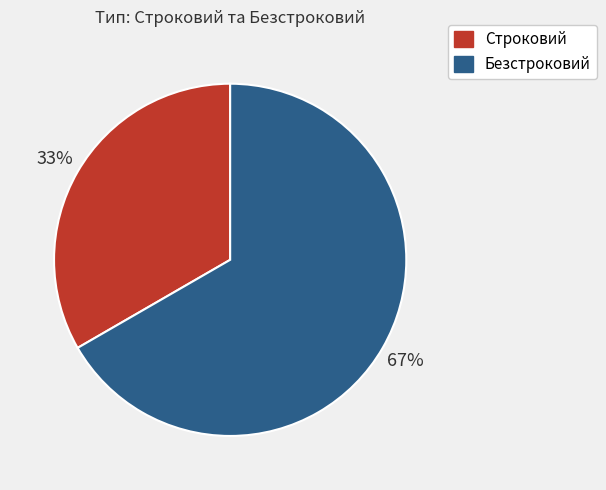

Rank the categories by value from highest to lowest.

Безстроковий, Строковий